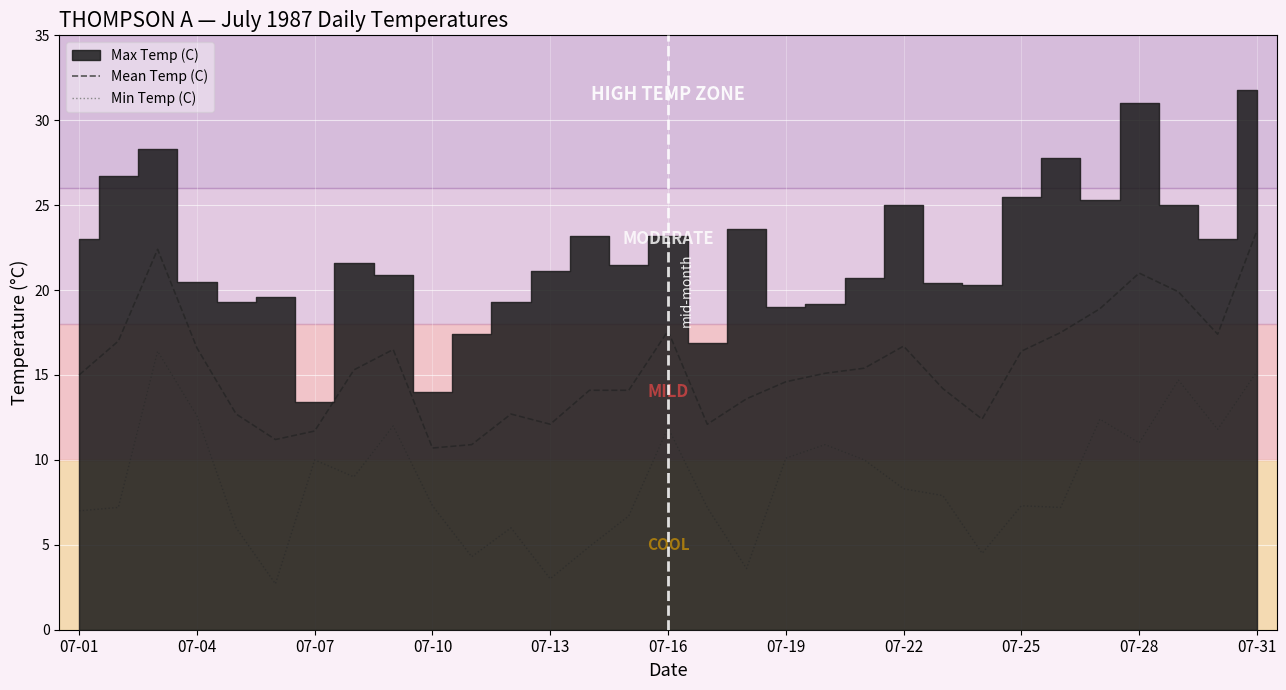

What is the smallest value displayed?

2.7